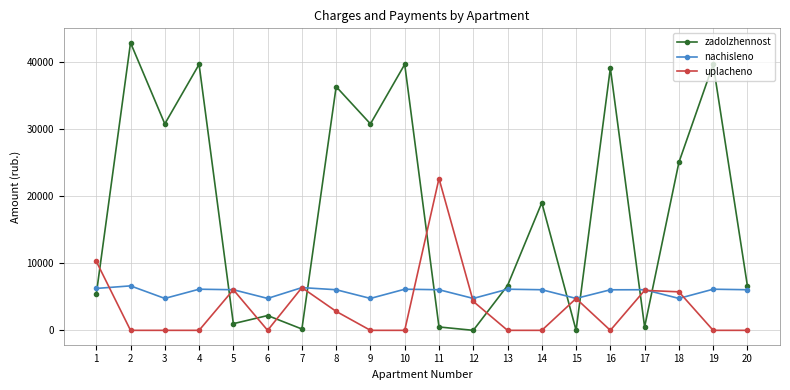

How many intersections are there between nachisleno and zadolzhennost?

9